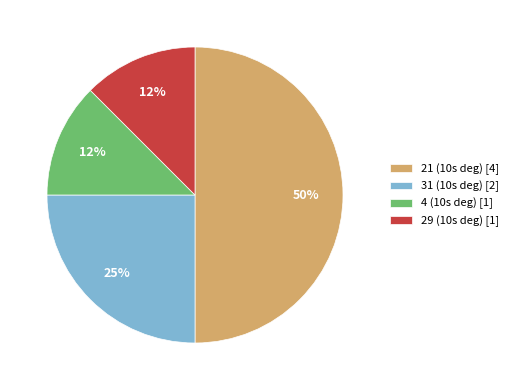

What percentage is the 31 (10s deg) [2] slice, to the nearest percent?

25%